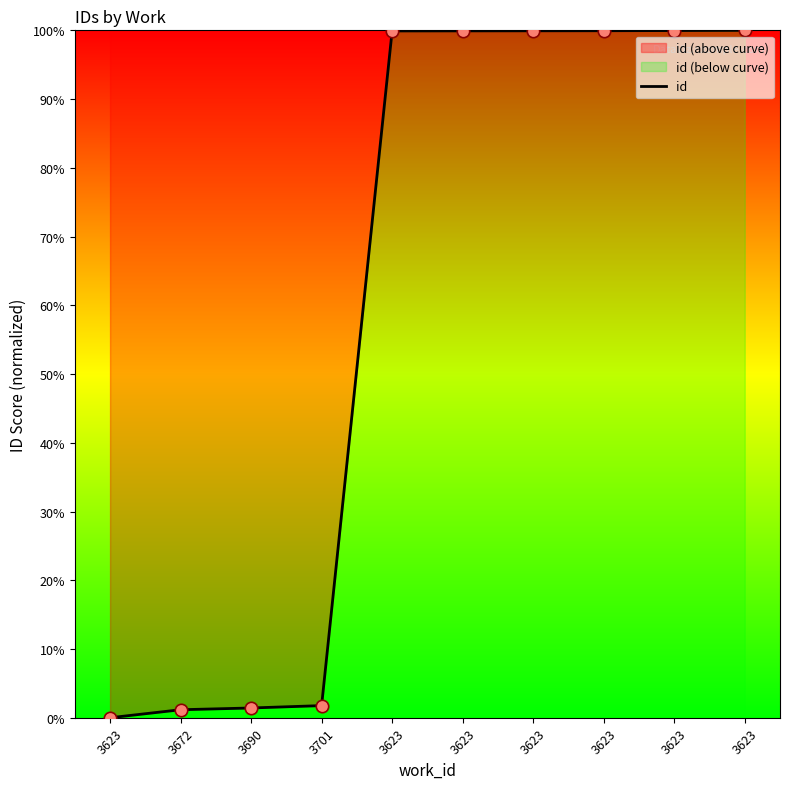

Approximately how many times larger is the value at 3623 compared to 3672?

86.0